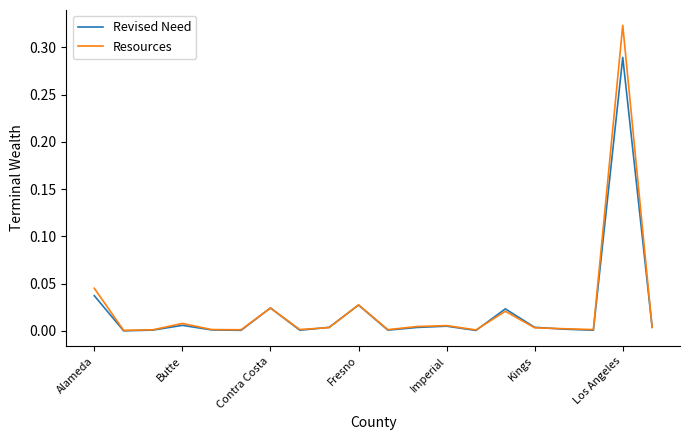

How many series are shown in this chart?

2